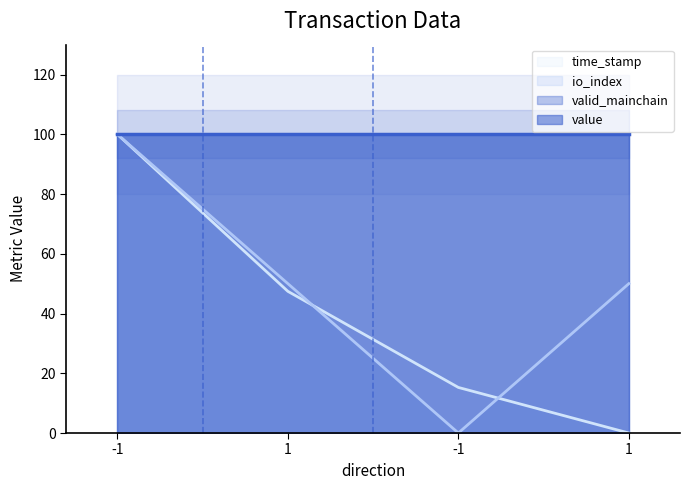

How many data points in io_index are above 50?

1